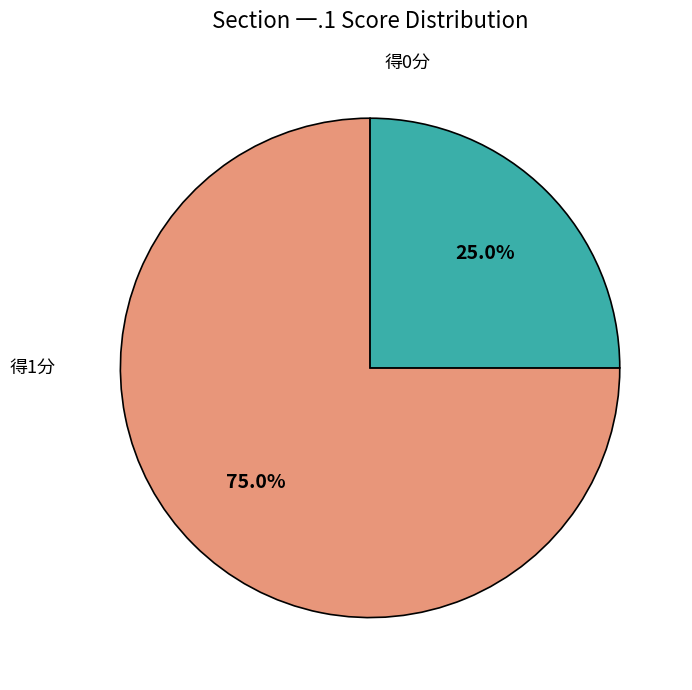

Is there any slice that represents more than half of the pie?

Yes